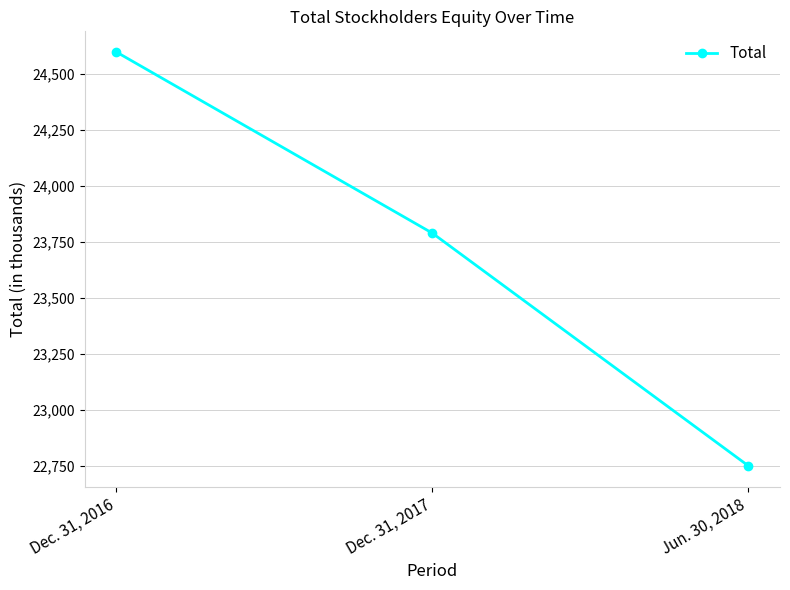

What is the value of the 1st point from the left?

24597